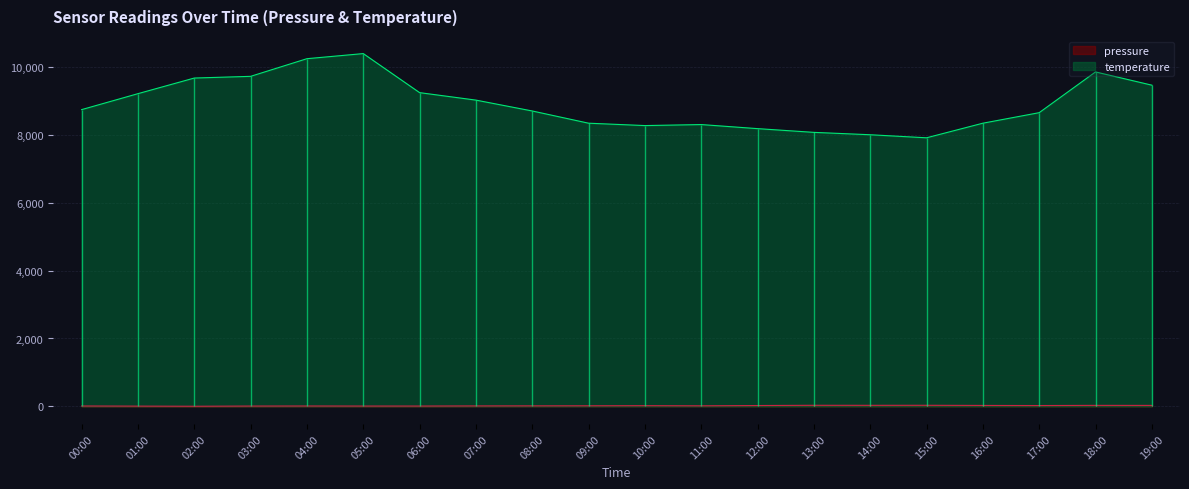

Is the value of temperature at 08:00 greater than the value of pressure at 04:00?

Yes